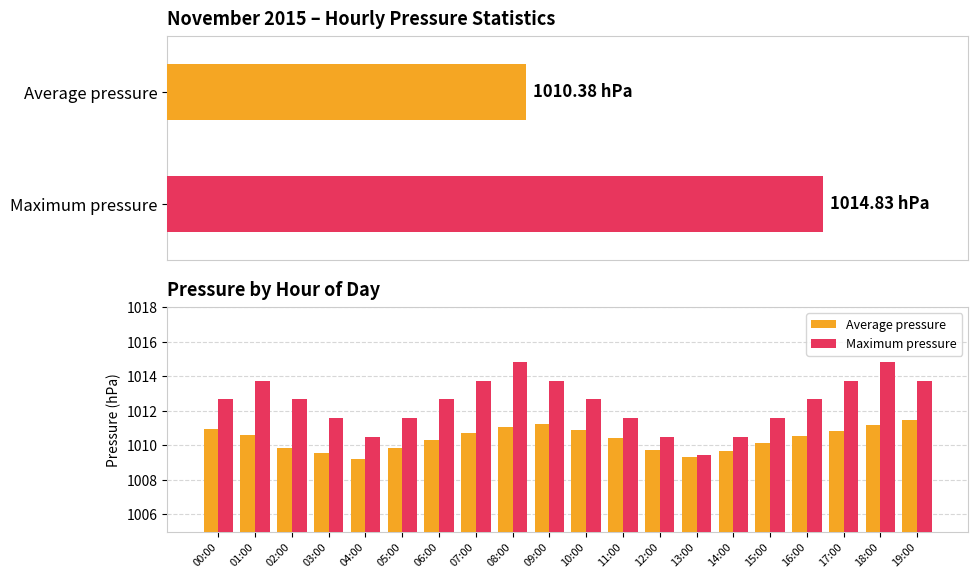

Does the chart contain any negative values?

No